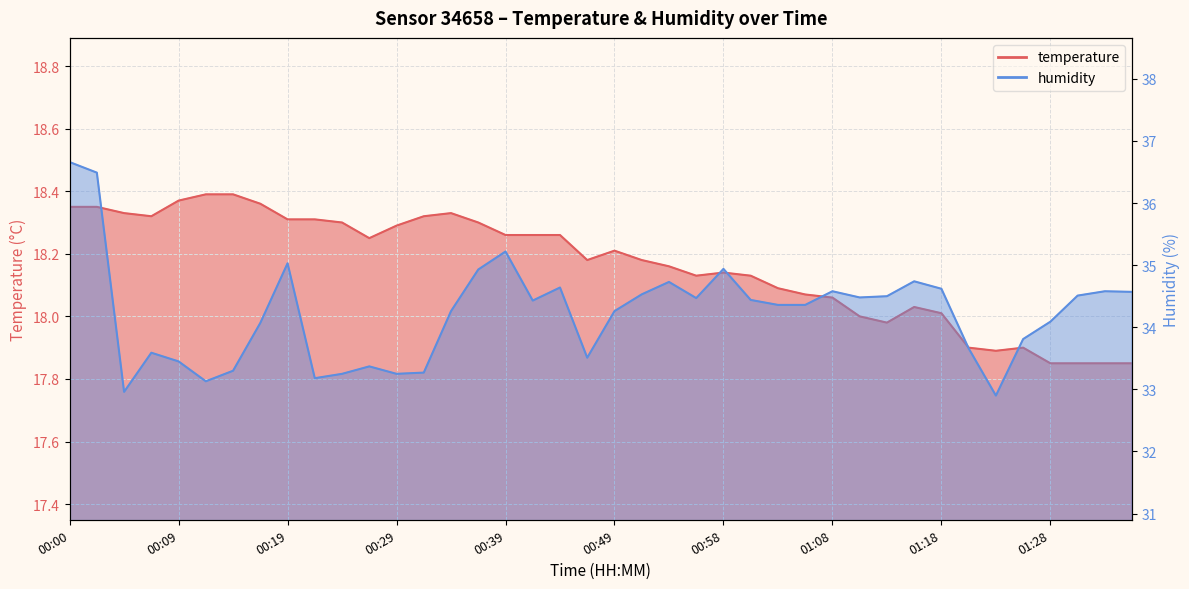

At how many categories does at least one series exceed 19?

40